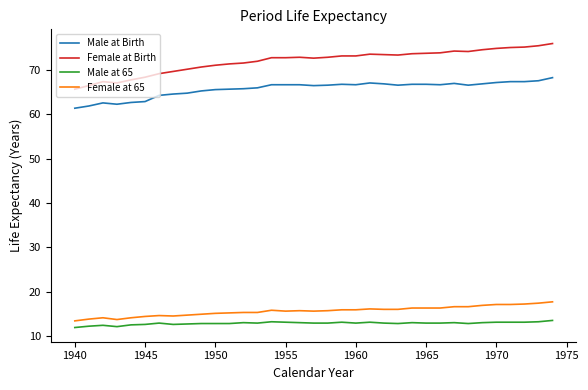

True or false: Male at 65 and Female at Birth cross at least once.

False